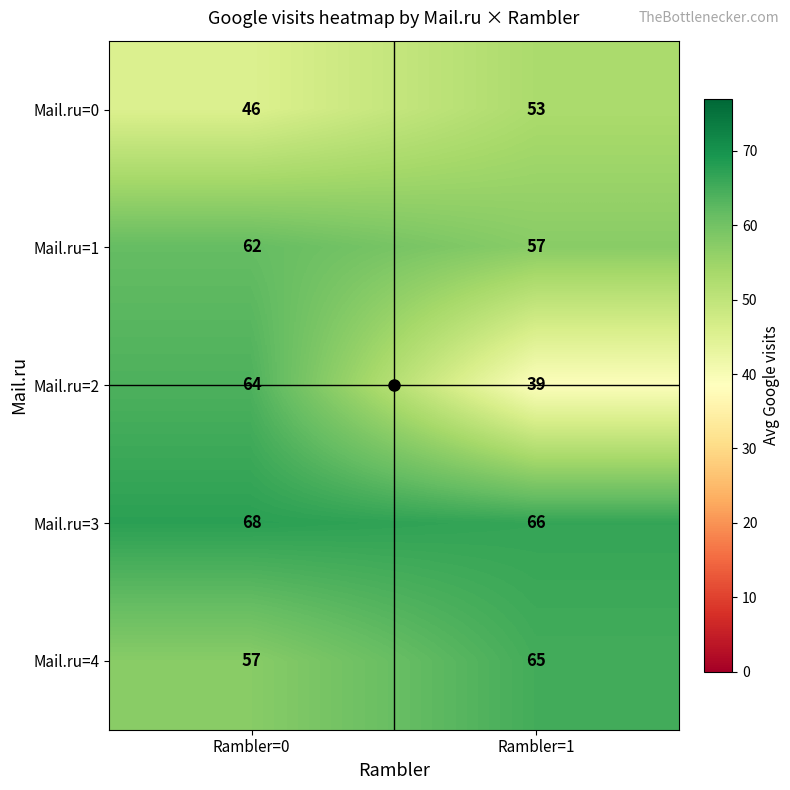

What is the difference between the Mail.ru=2 values at Rambler=1 and Rambler=0?

25